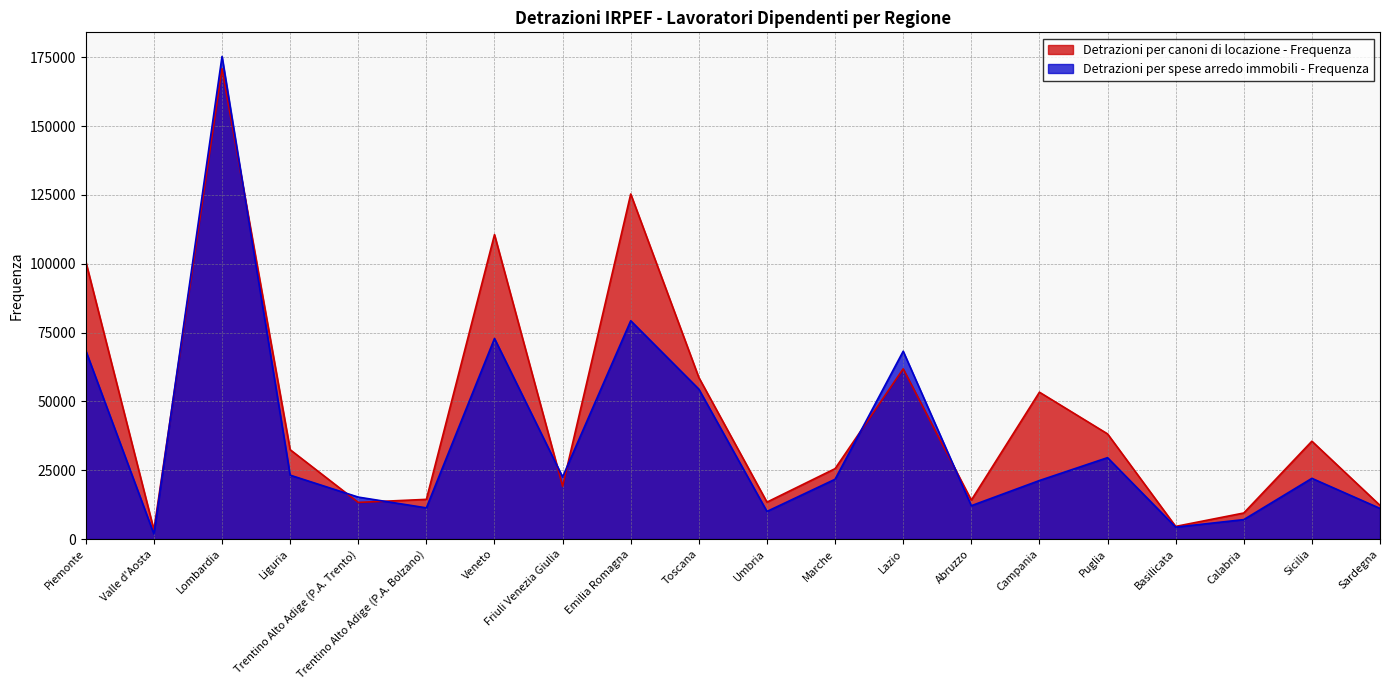

At which label is Detrazioni per spese arredo immobili - Frequenza closest to 88568?

Emilia Romagna